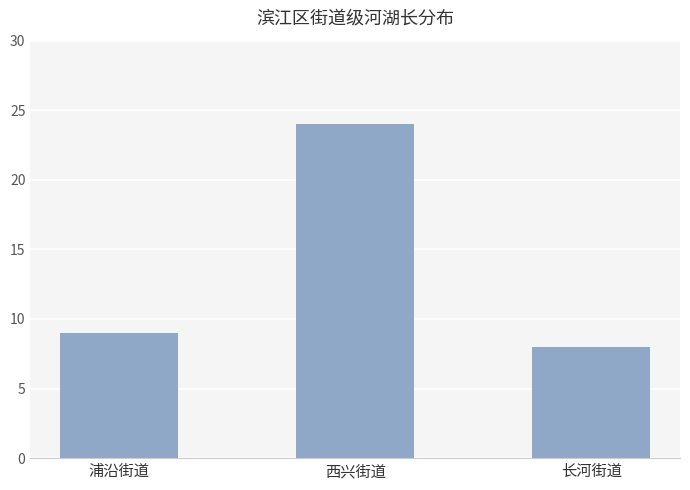

Between 西兴街道 and 浦沿街道, which is larger?

西兴街道